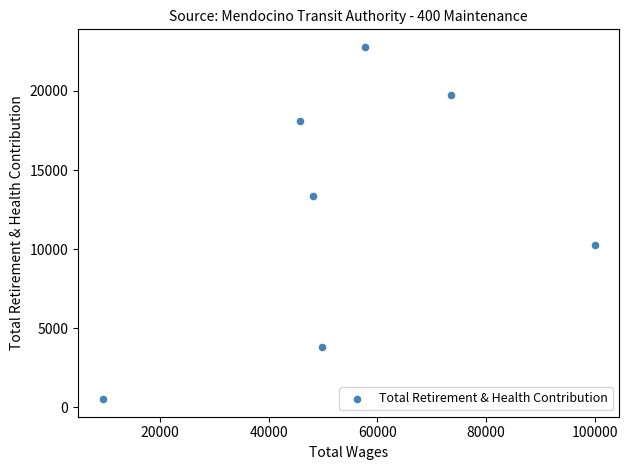

What is the range of Y values (max minus min)?

22263